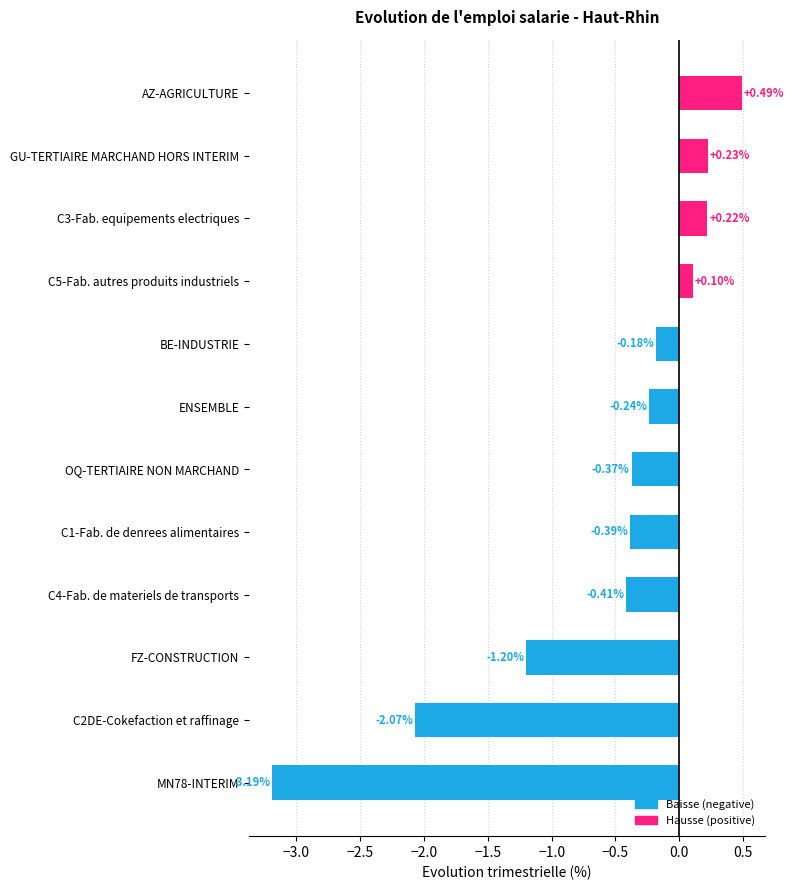

At which label is the value closest to -1?

FZ-CONSTRUCTION